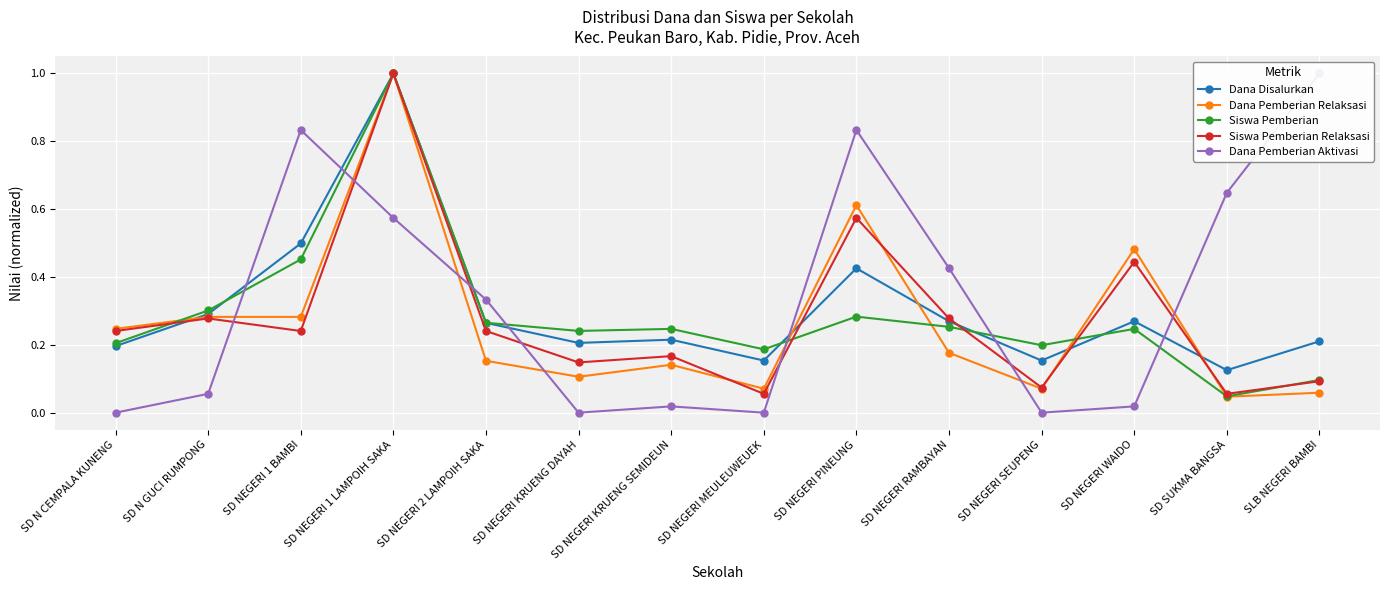

Does the chart display data point markers on the line(s)?

Yes